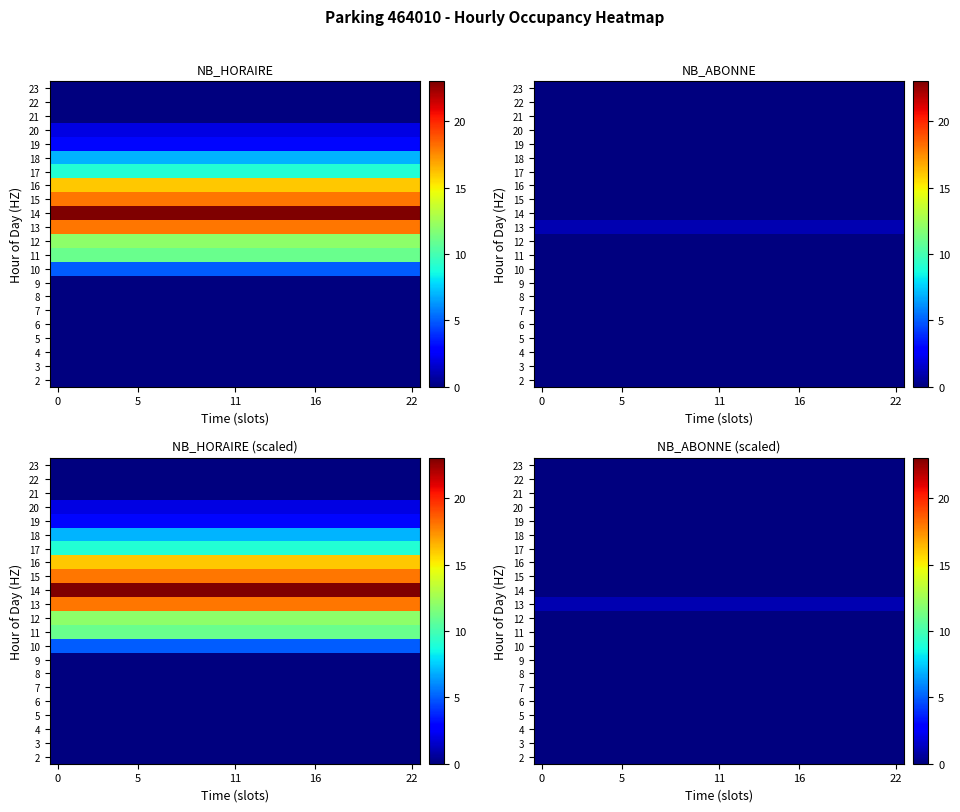

At how many categories does at least one series exceed 0?

23